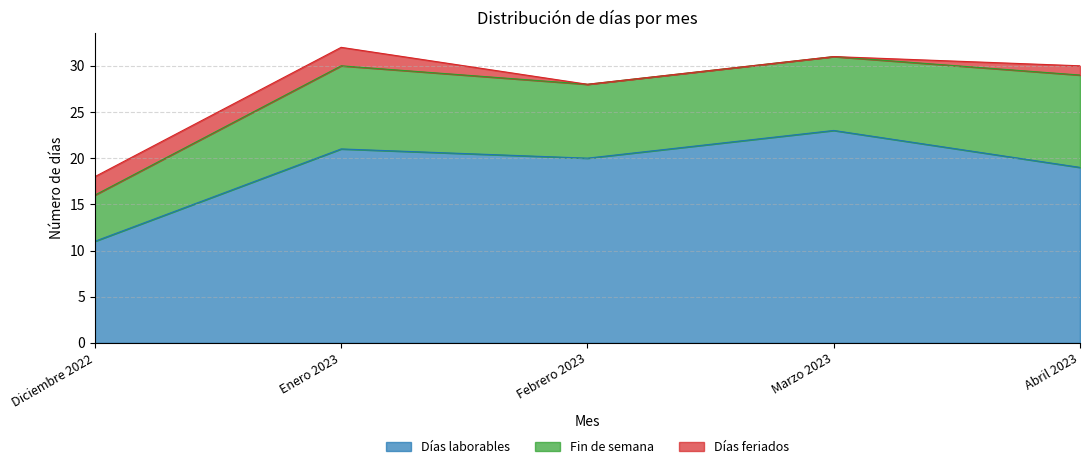

True or false: Días feriados has a value of 1 at Diciembre 2022.

False